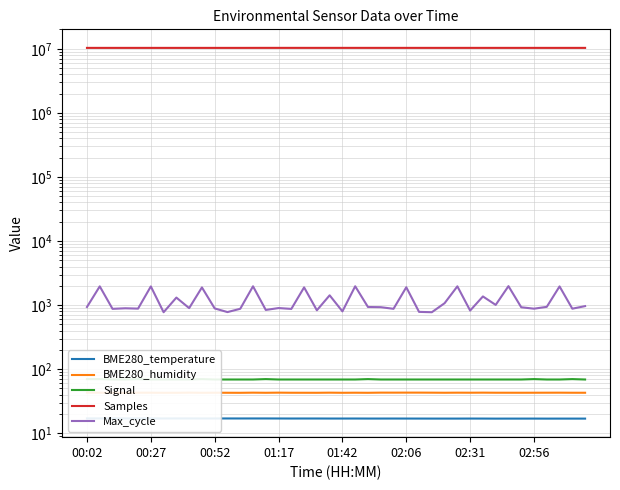

What is the value of the Max_cycle point at the 39th from the left?

879.0